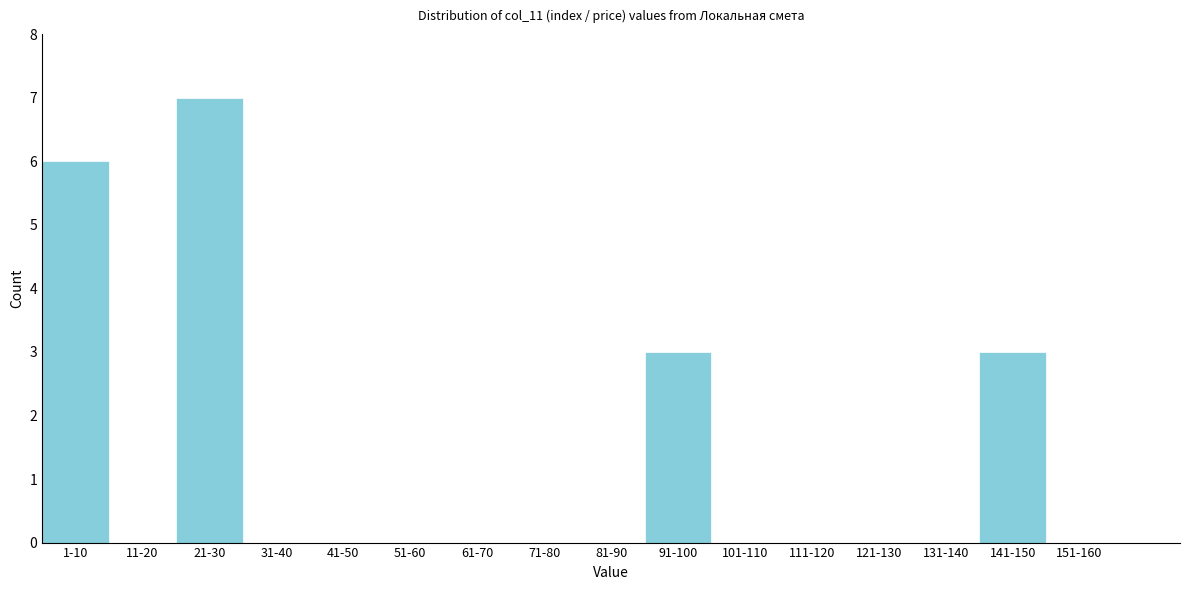

Reading left to right, extract all data points from this chart.

1-10=6	11-20=0	21-30=7	31-40=0	41-50=0	51-60=0	61-70=0	71-80=0	81-90=0	91-100=3	101-110=0	111-120=0	121-130=0	131-140=0	141-150=3	151-160=0